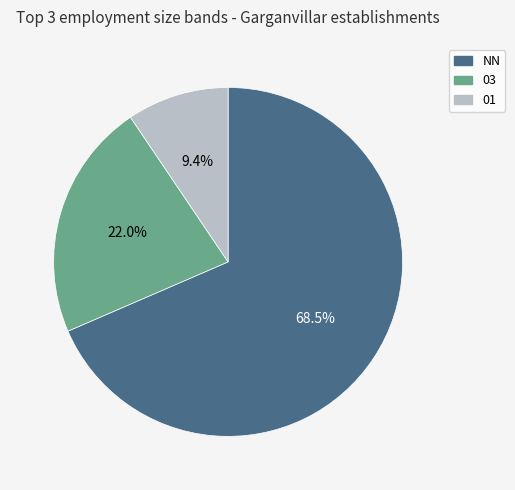

Combined, do NN and 03 account for over 50%?

Yes